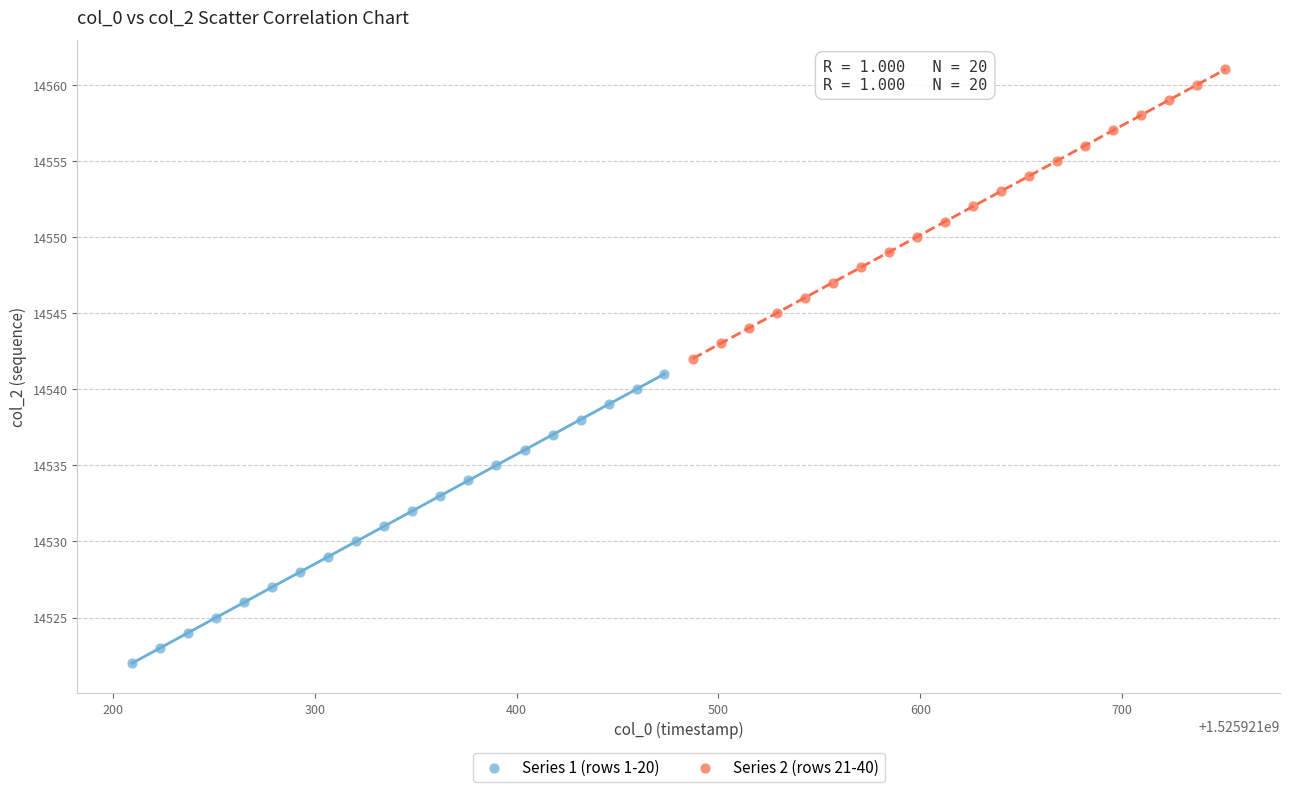

Which series reaches the maximum Y coordinate?

Series 2 (rows 21-40)